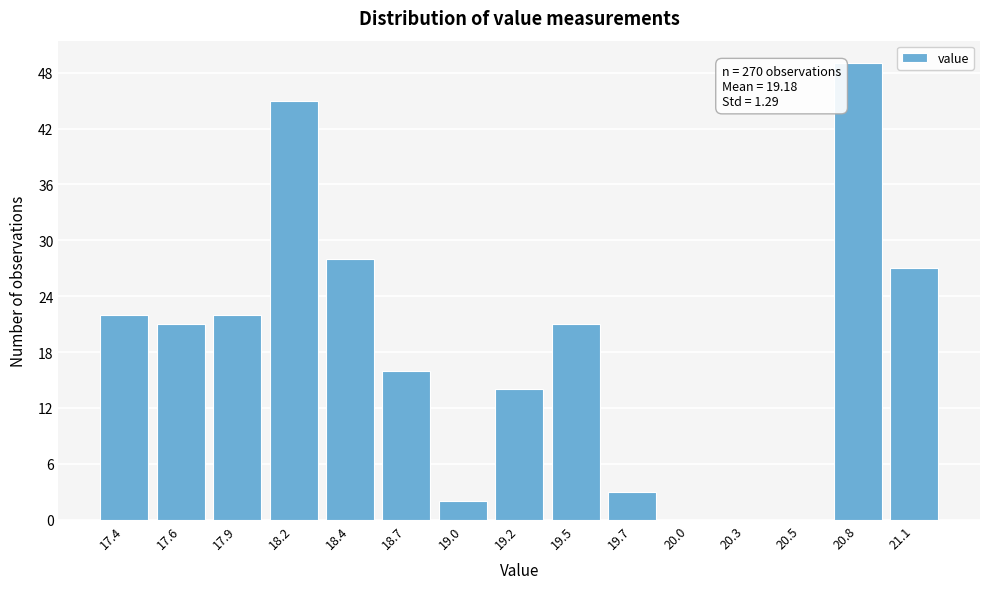

Reading right to left, extract all data points from this chart.

21.1=27	20.8=49	20.5=0	20.3=0	20.0=0	19.7=3	19.5=21	19.2=14	19.0=2	18.7=16	18.4=28	18.2=45	17.9=22	17.6=21	17.4=22